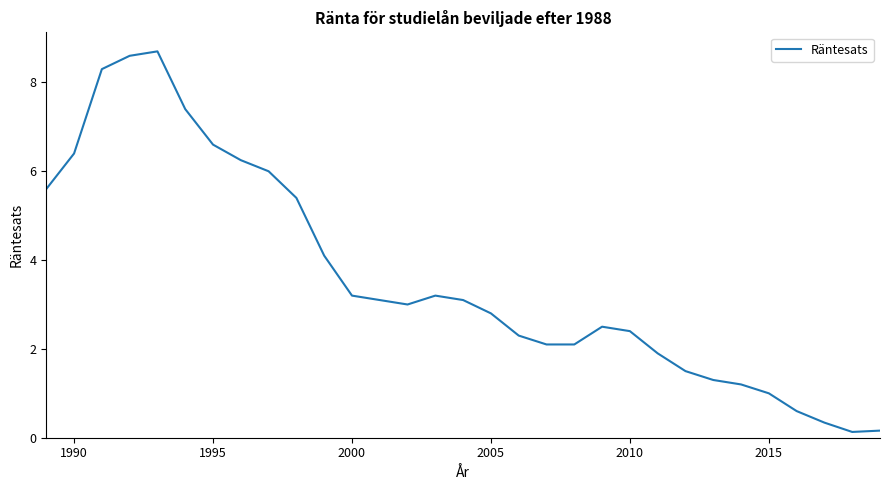

What is the greatest value displayed?

8.7